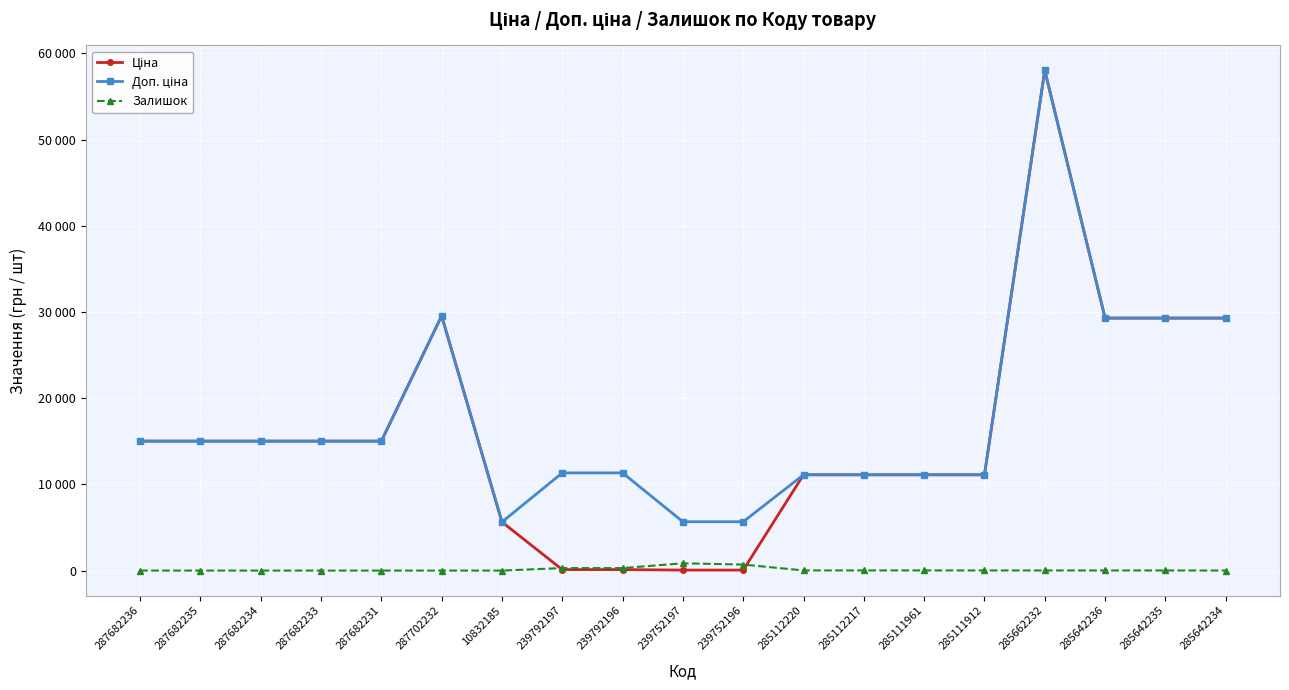

True or false: Доп. ціна and Залишок cross at least once.

False